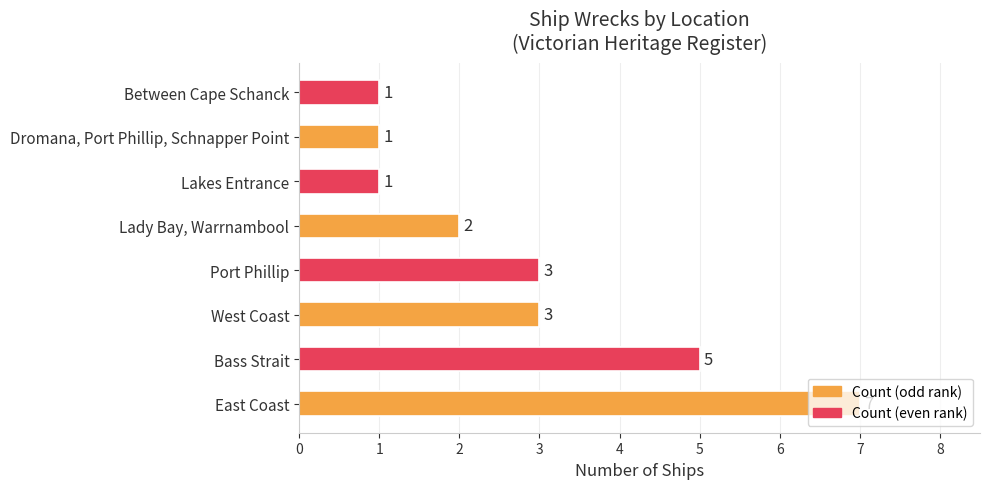

Between Lady Bay, Warrnambool and East Coast, which is larger?

East Coast